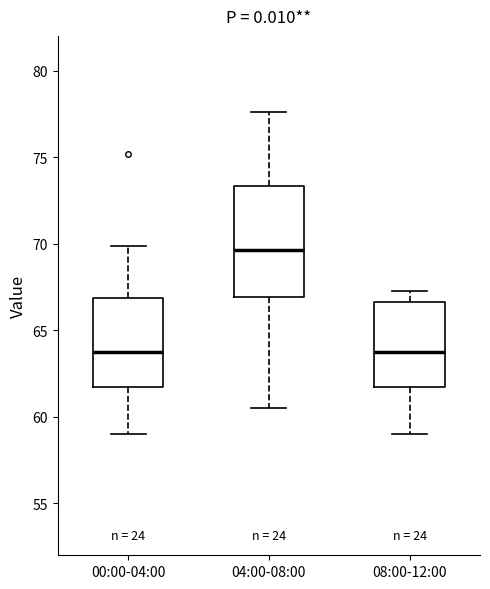

Reading left to right, read every box against the y-axis: the position of its median line, the range the box covers, and the ends of its whiskers. The values are not printed on the chart, so give them approximately, as read against the axis.

00:00-04:00: median 64.0, box 61.5 to 67.0, whiskers 59.0 to 70.0
04:00-08:00: median 69.5, box 67.0 to 73.5, whiskers 60.5 to 77.5
08:00-12:00: median 64.0, box 61.5 to 66.5, whiskers 59.0 to 67.5